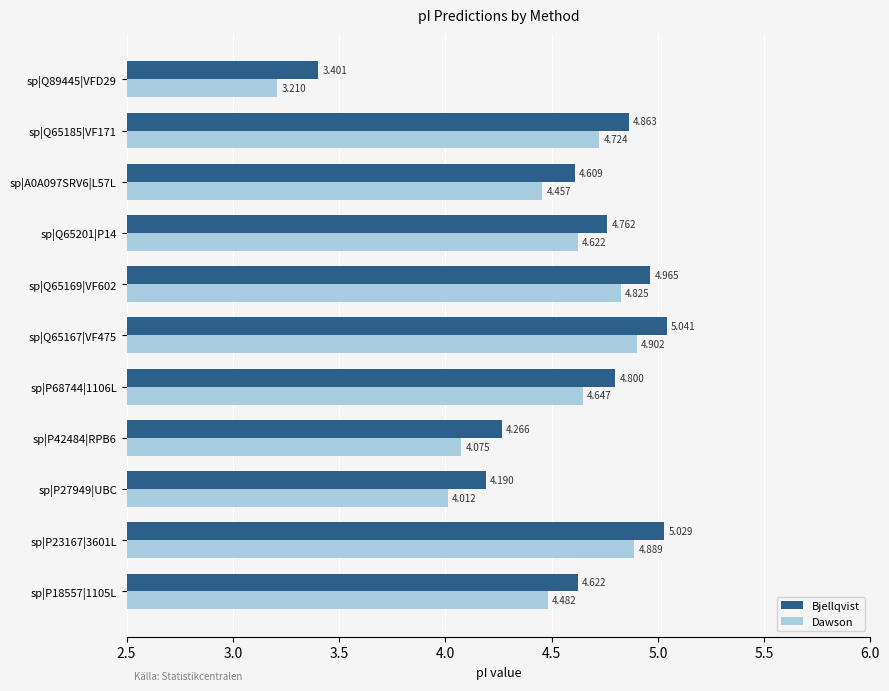

List the series in order of their peak value, highest first.

Bjellqvist, Dawson